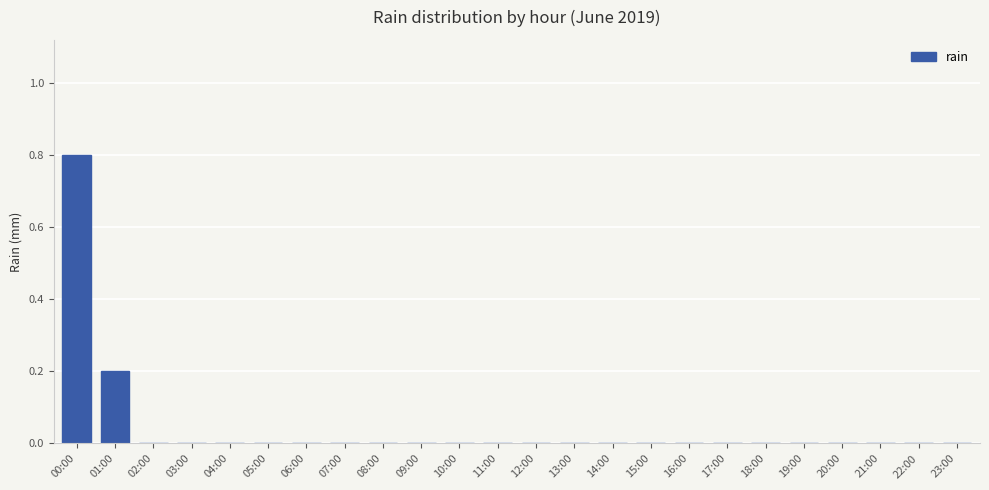

What is the sum of all values?

1.0